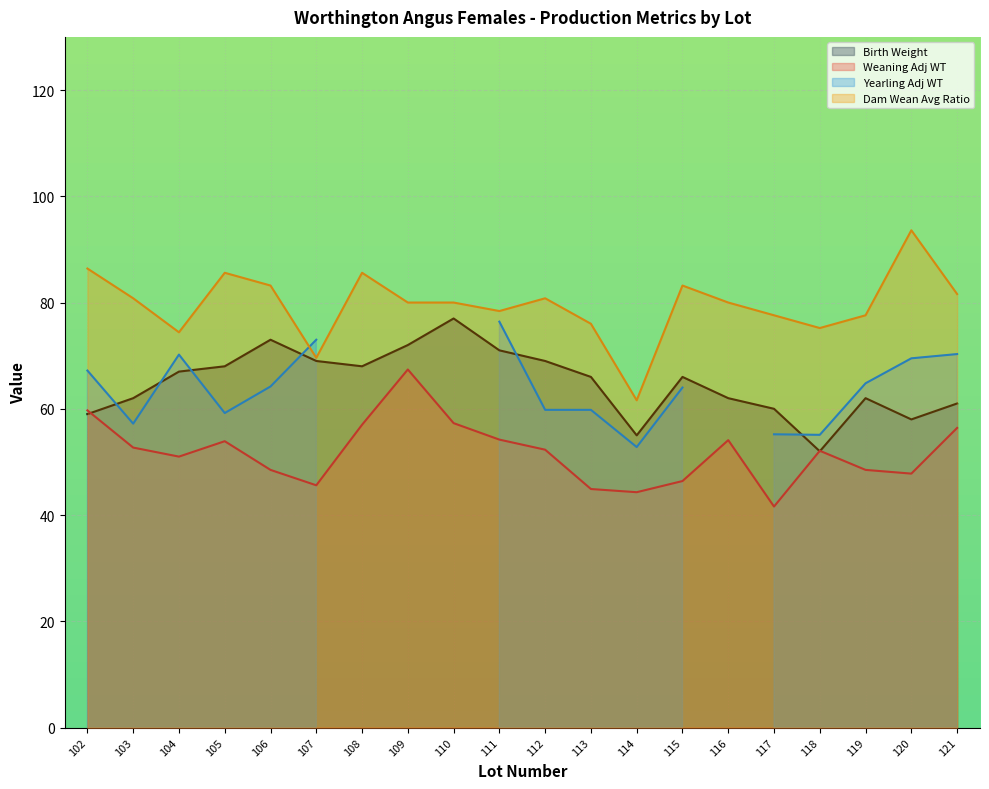

At which category does the chart reach its peak across all series?

120